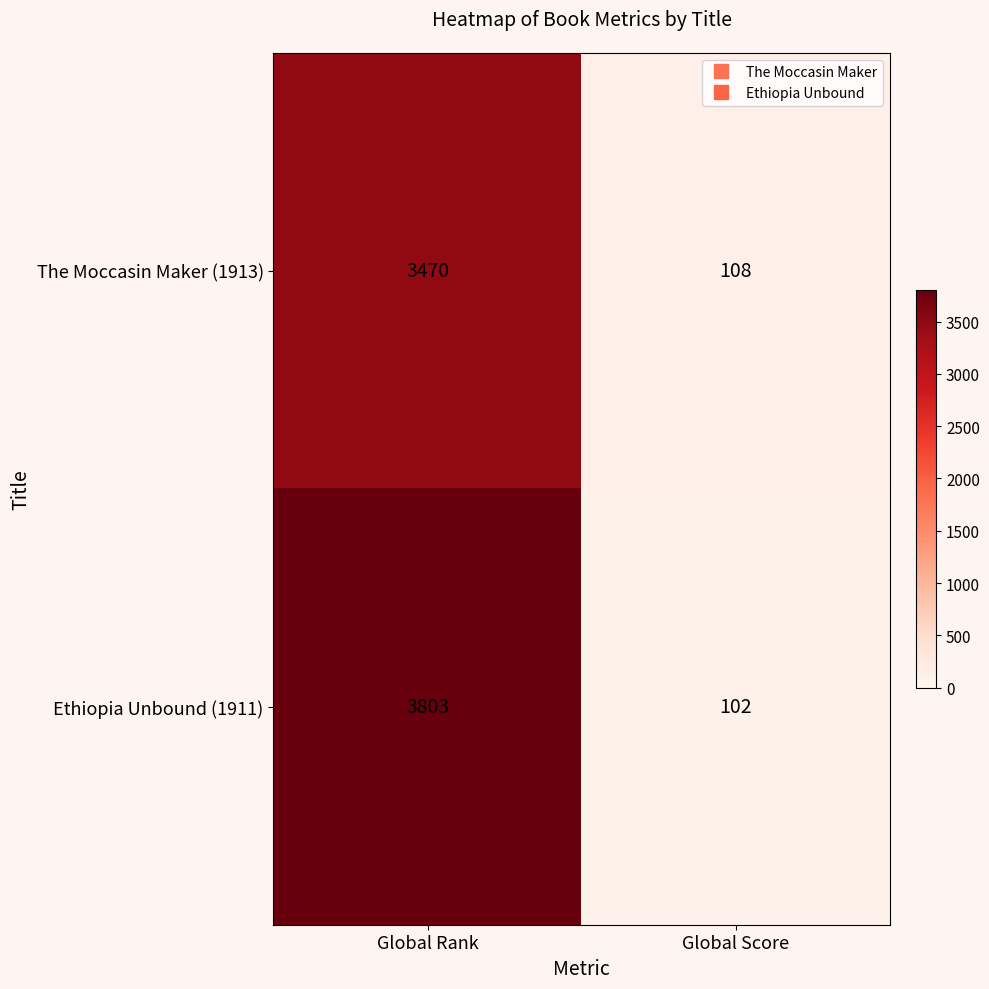

Rank the series by their maximum value, from highest to lowest.

Ethiopia Unbound (1911), The Moccasin Maker (1913)